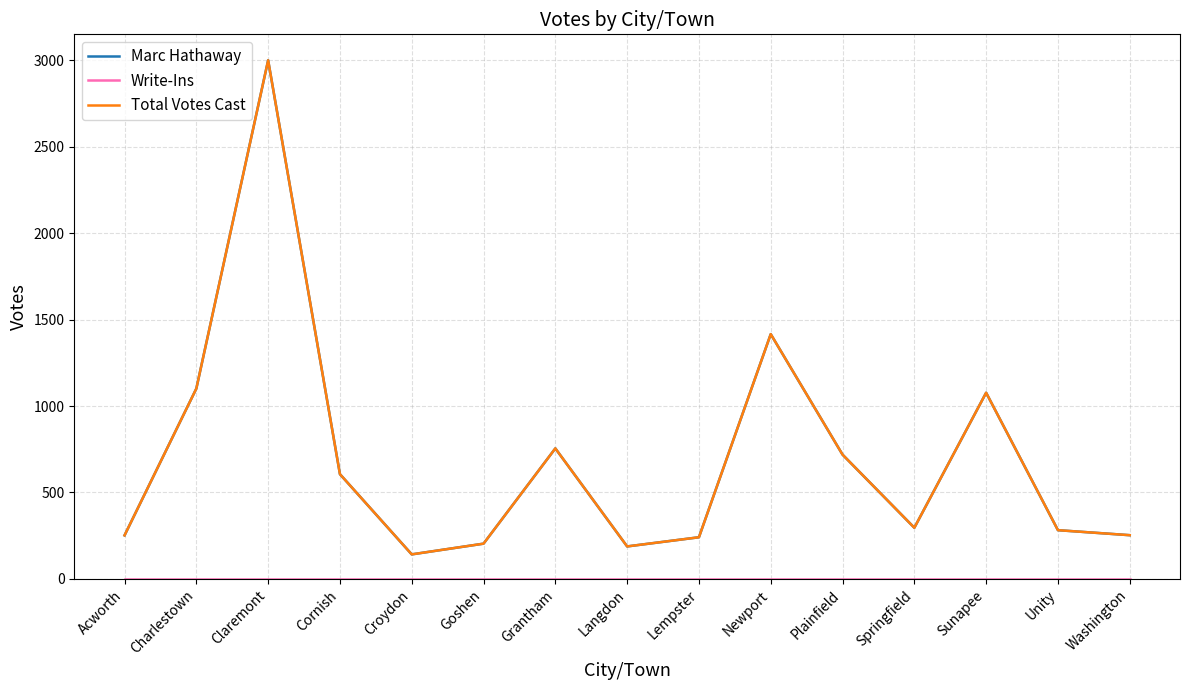

What is the average value of the Total Votes Cast series?

702